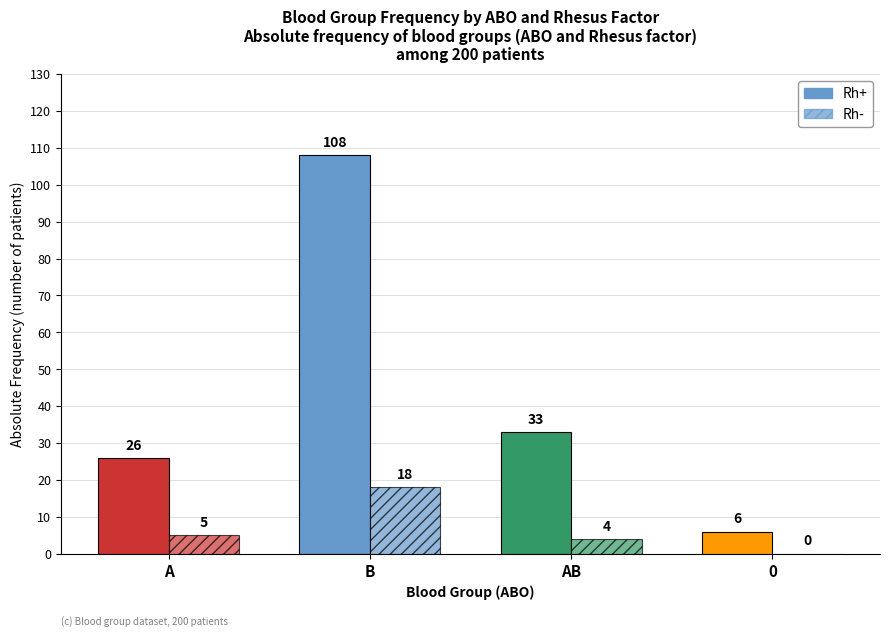

What is the label of the 4th bar from the right?

A